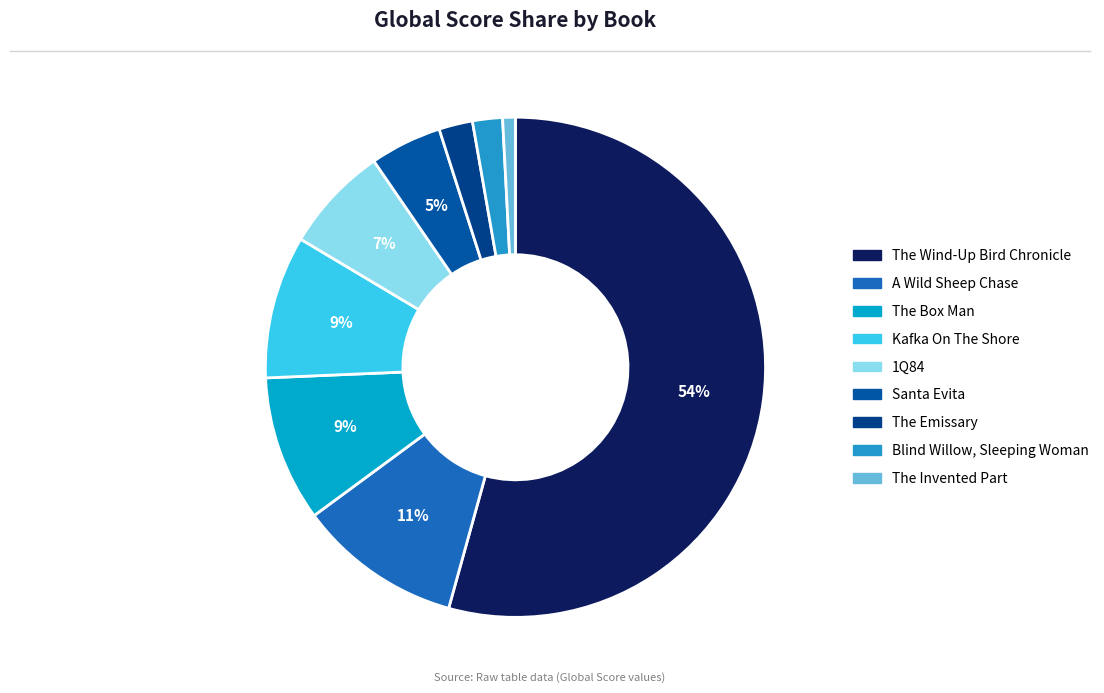

What is the total percentage of The Invented Part and Blind Willow, Sleeping Woman?

2.8%